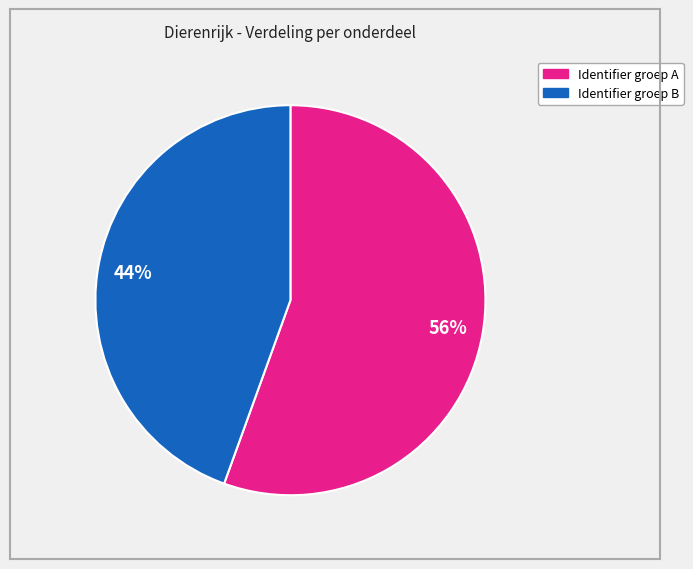

Do Identifier groep A and Identifier groep B together represent more than half of the pie?

Yes